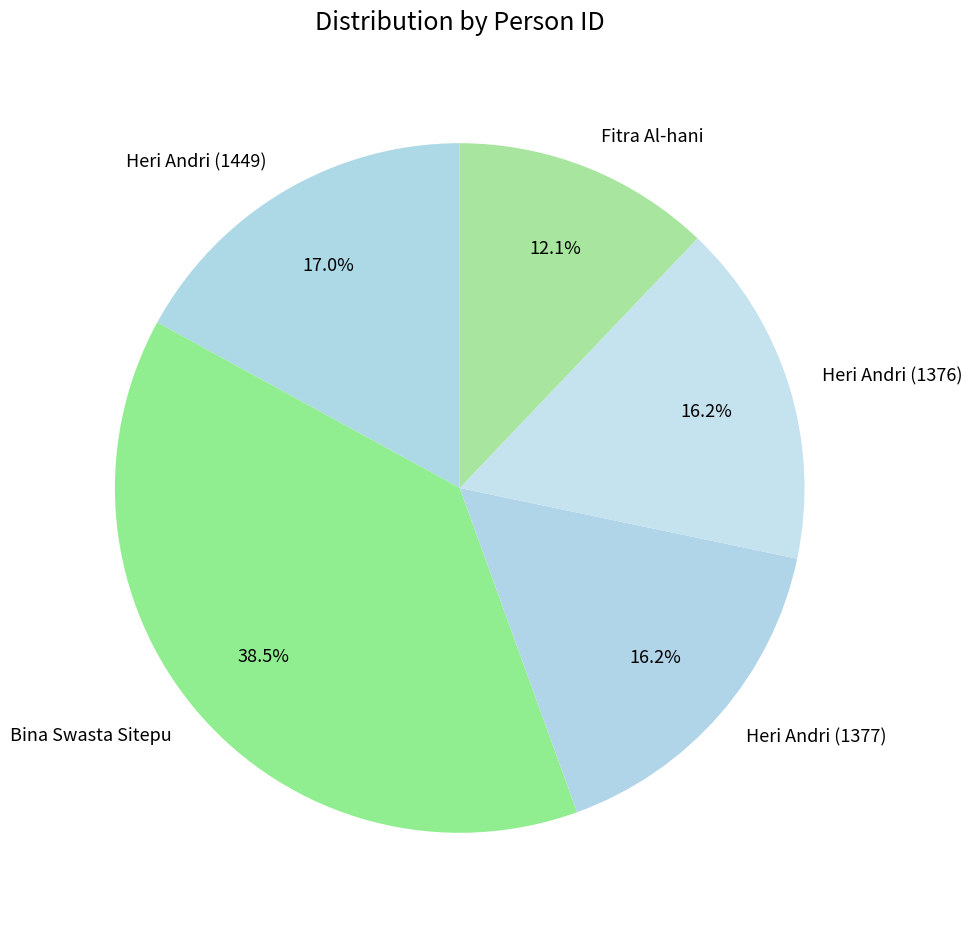

Is there a majority slice in this chart?

No